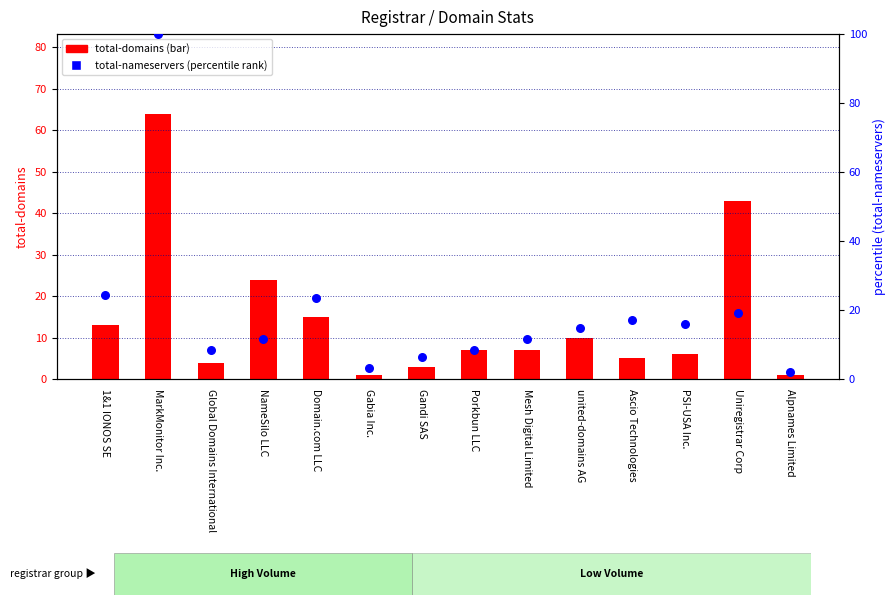

Which series has the largest total across all categories?

total-nameservers (percentile)